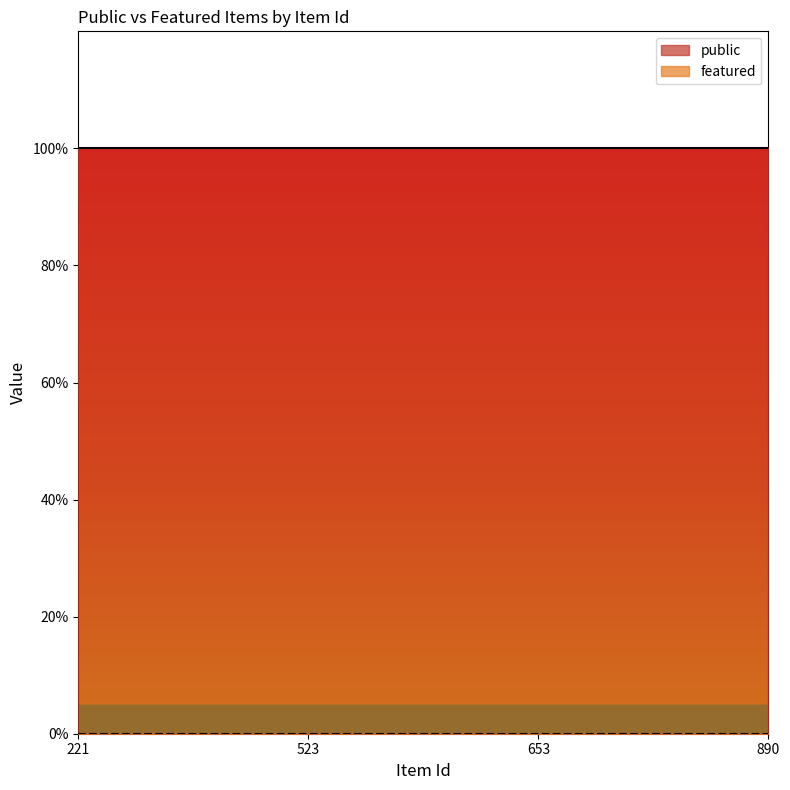

True or false: featured and public intersect in this chart.

False